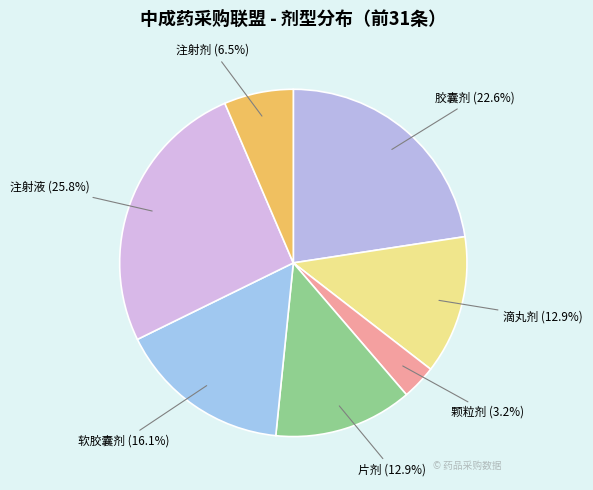

How many segments does this pie chart have?

7